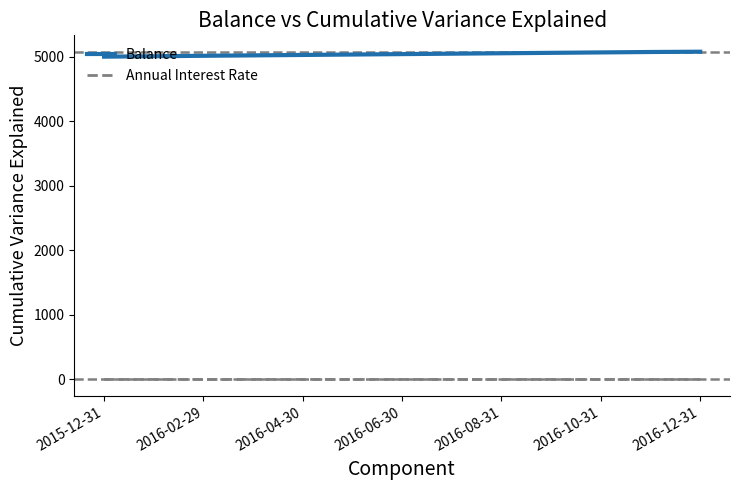

True or false: Balance and Annual Interest Rate cross at least once.

False